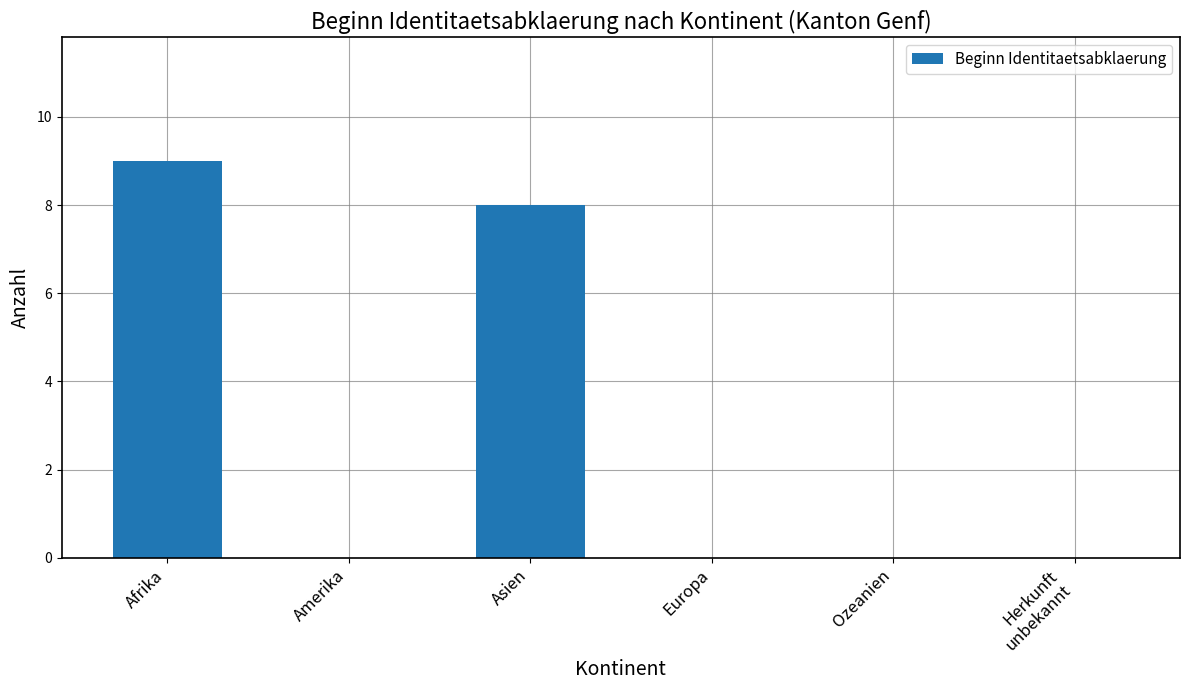

Which label corresponds to the largest value in the chart?

Afrika